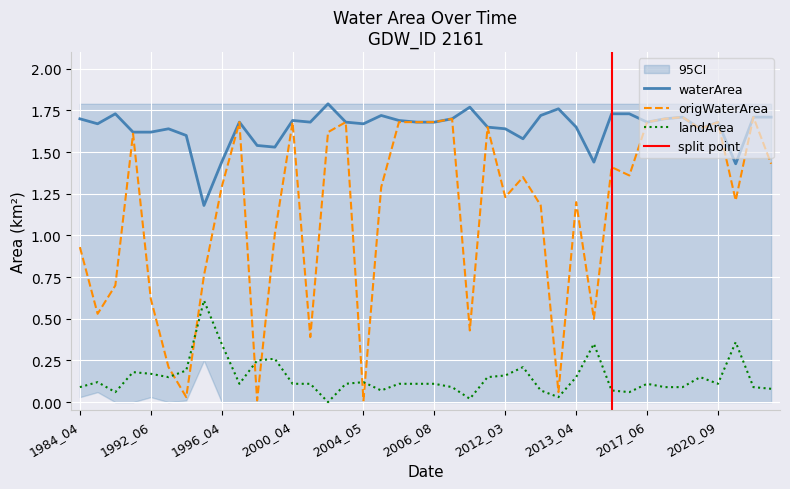

Between 1989_07 and 2012_05, which series saw the biggest shift?

origWaterArea